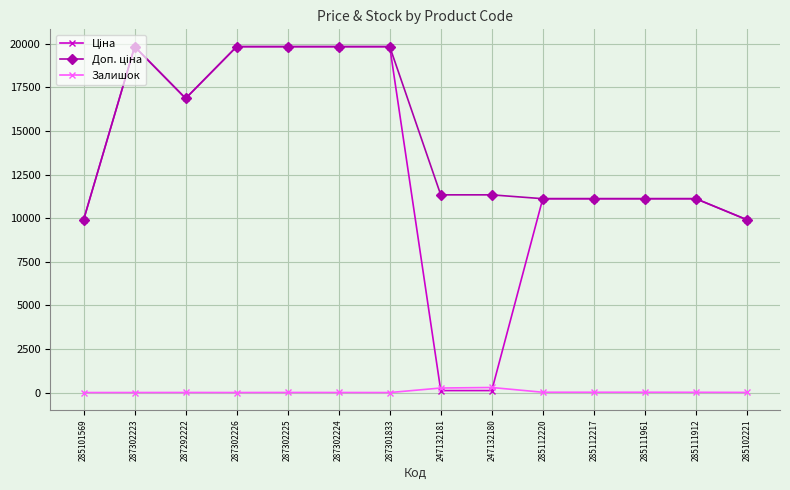

True or false: Залишок has a value of 17.0 at 285111961.

True